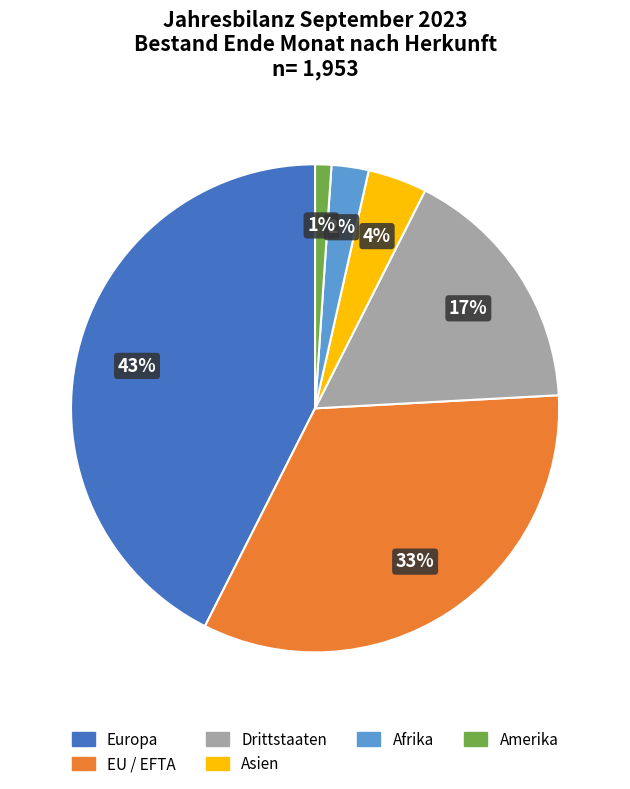

Does any single category account for the majority?

No